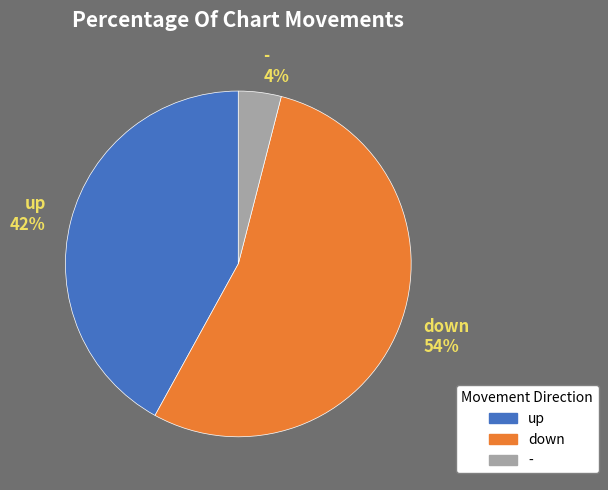

Combined, do - and up account for over 50%?

No